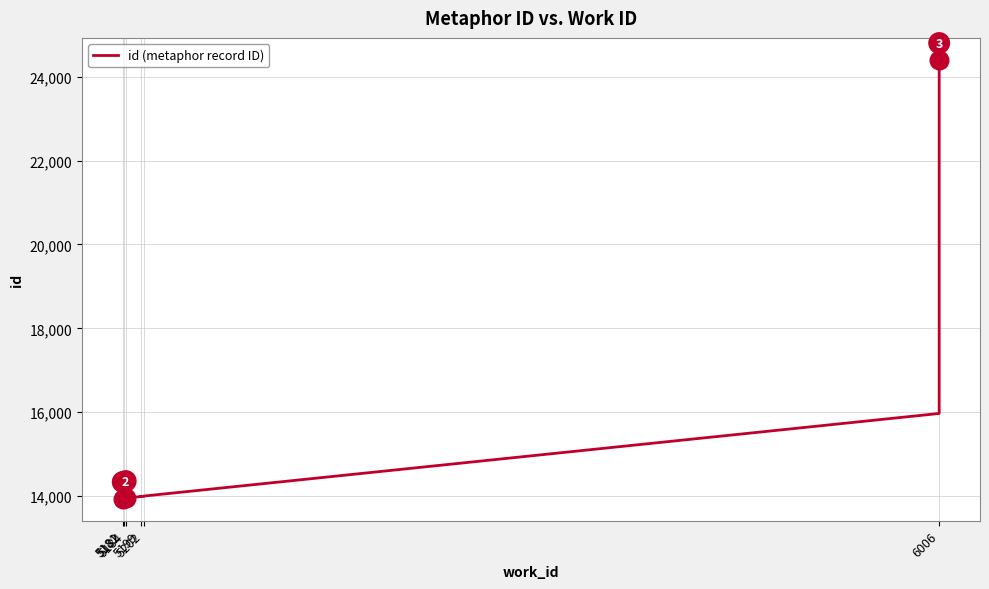

Which has a higher value, 5199 or 5199?

5199